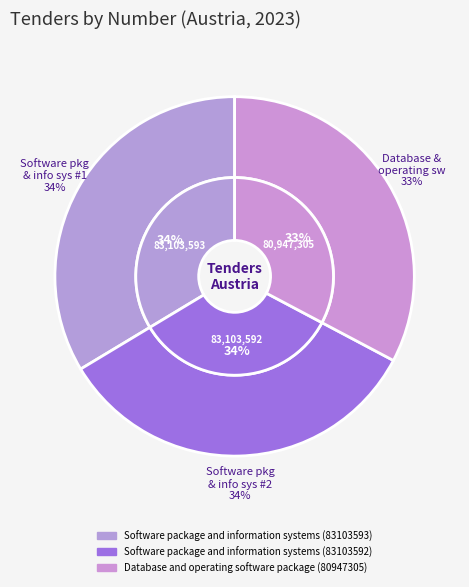

What is the change in value from Software package and information systems (83103593) to Software package and information systems (83103592)?

-1